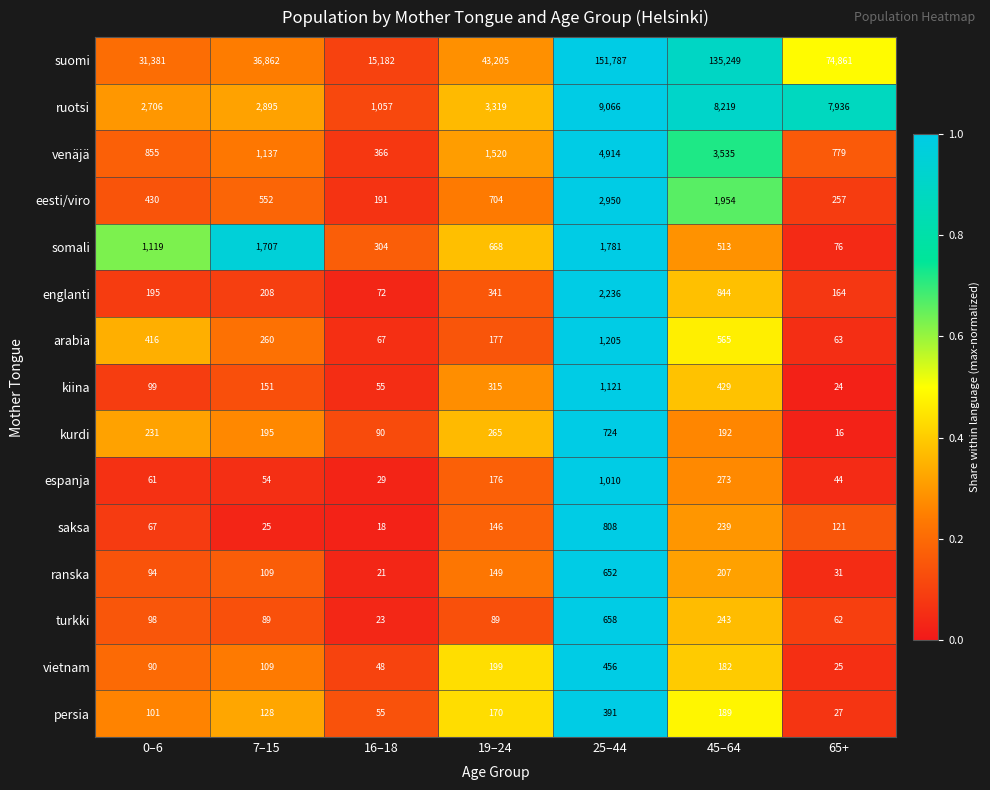

Which series has the largest total across all categories?

suomi